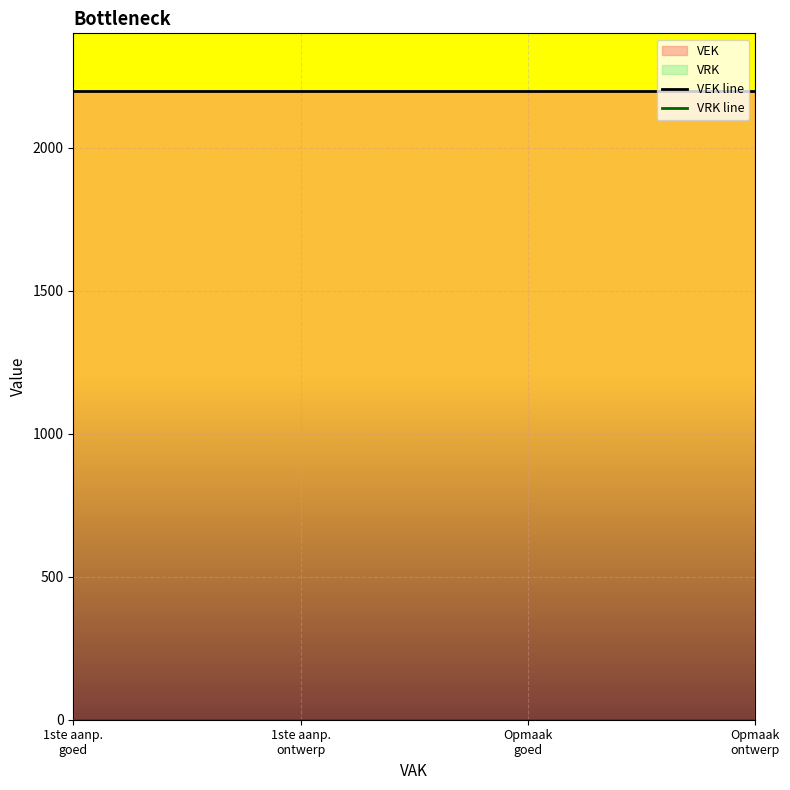

At which category is the sum across all series the highest?

1ste aanp.
goed